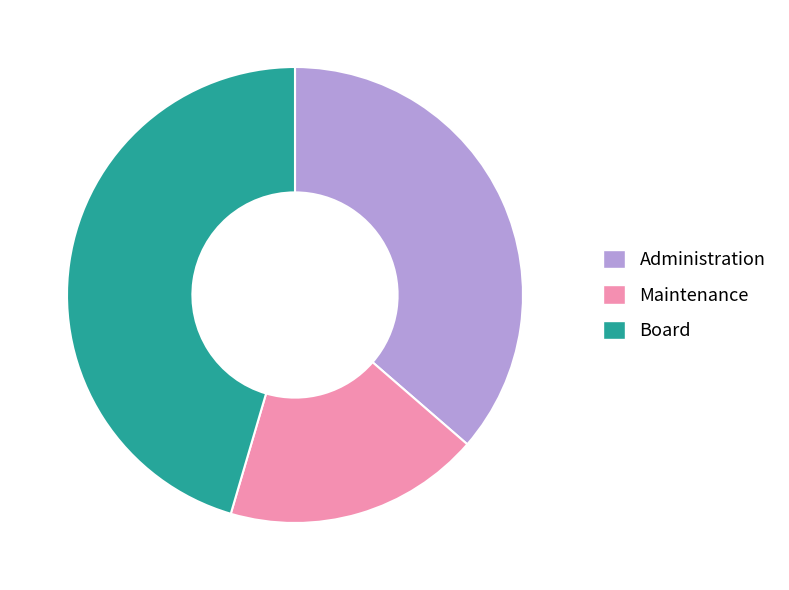

Combined, do Administration and Board account for over 50%?

Yes